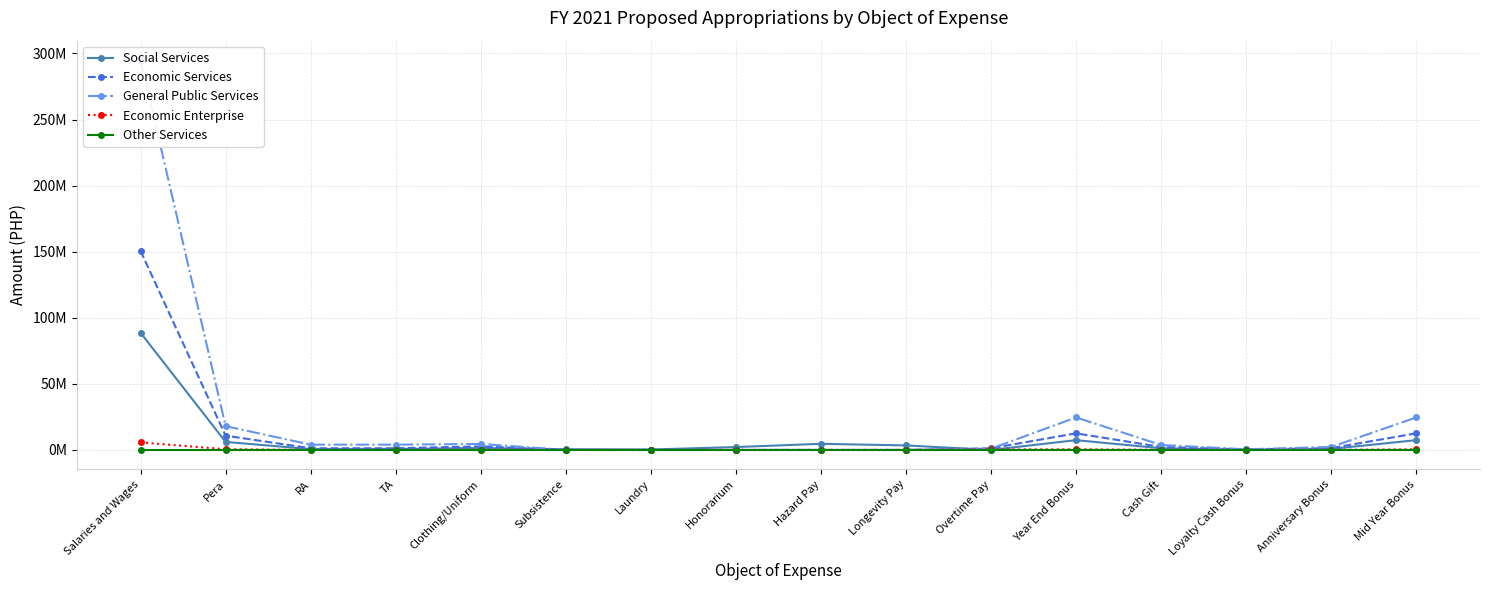

Reading left to right, transcribe all the data shown in this chart.

Social Services: Salaries and Wages=88630056	Pera=6072000	RA=624000	TA=624000	Clothing/Uniform=1518000	Subsistence=486000	Laundry=307800	Honorarium=2160000	Hazard Pay=4634815	Longevity Pay=3398263	Overtime Pay=0	Year End Bonus=7385838	Cash Gift=1265000	Loyalty Cash Bonus=175000	Anniversary Bonus=759000	Mid Year Bonus=7385838
Economic Services: Salaries and Wages=150554760	Pera=10776000	RA=1254000	TA=1254000	Clothing/Uniform=2694000	Subsistence=0	Laundry=0	Honorarium=0	Hazard Pay=0	Longevity Pay=0	Overtime Pay=1225527	Year End Bonus=12546230	Cash Gift=2245000	Loyalty Cash Bonus=370000	Anniversary Bonus=1347000	Mid Year Bonus=12546230
General Public Services: Salaries and Wages=294927684	Pera=18000000	RA=3996000	TA=3996000	Clothing/Uniform=4500000	Subsistence=0	Laundry=0	Honorarium=0	Hazard Pay=0	Longevity Pay=0	Overtime Pay=975000	Year End Bonus=24574307	Cash Gift=3750000	Loyalty Cash Bonus=465000	Anniversary Bonus=2250000	Mid Year Bonus=24574307
Economic Enterprise: Salaries and Wages=5672868	Pera=552000	RA=0	TA=0	Clothing/Uniform=138000	Subsistence=0	Laundry=0	Honorarium=0	Hazard Pay=0	Longevity Pay=0	Overtime Pay=345263	Year End Bonus=472739	Cash Gift=115000	Loyalty Cash Bonus=25000	Anniversary Bonus=69000	Mid Year Bonus=472739
Other Services: Salaries and Wages=0	Pera=0	RA=0	TA=0	Clothing/Uniform=0	Subsistence=0	Laundry=0	Honorarium=0	Hazard Pay=0	Longevity Pay=0	Overtime Pay=0	Year End Bonus=0	Cash Gift=0	Loyalty Cash Bonus=0	Anniversary Bonus=0	Mid Year Bonus=0